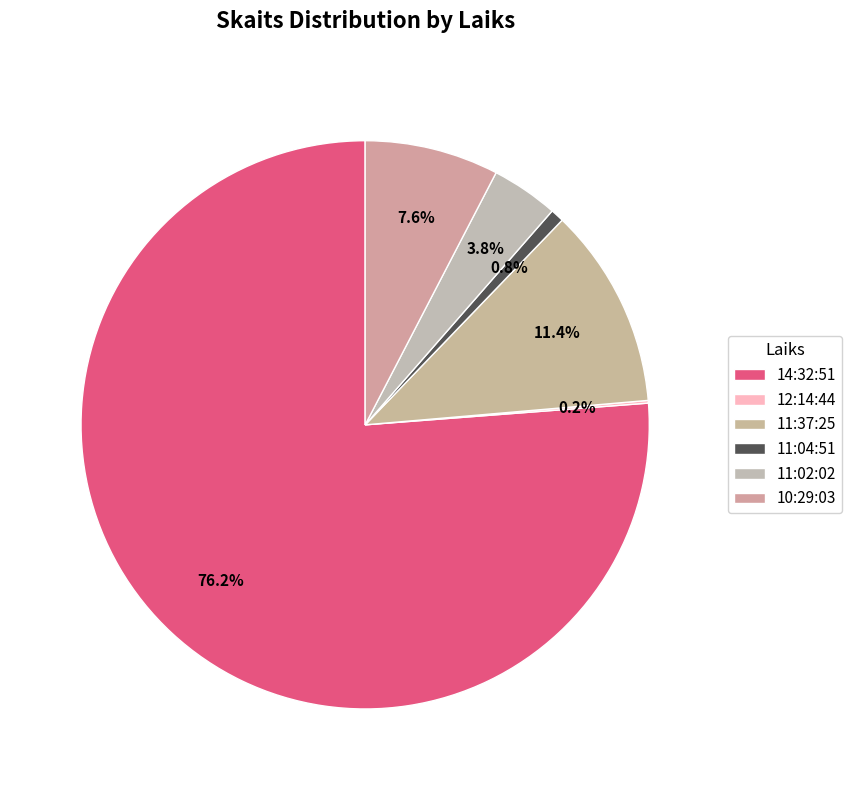

To the nearest percent, what is the difference between the largest and smallest slice percentages?

76%